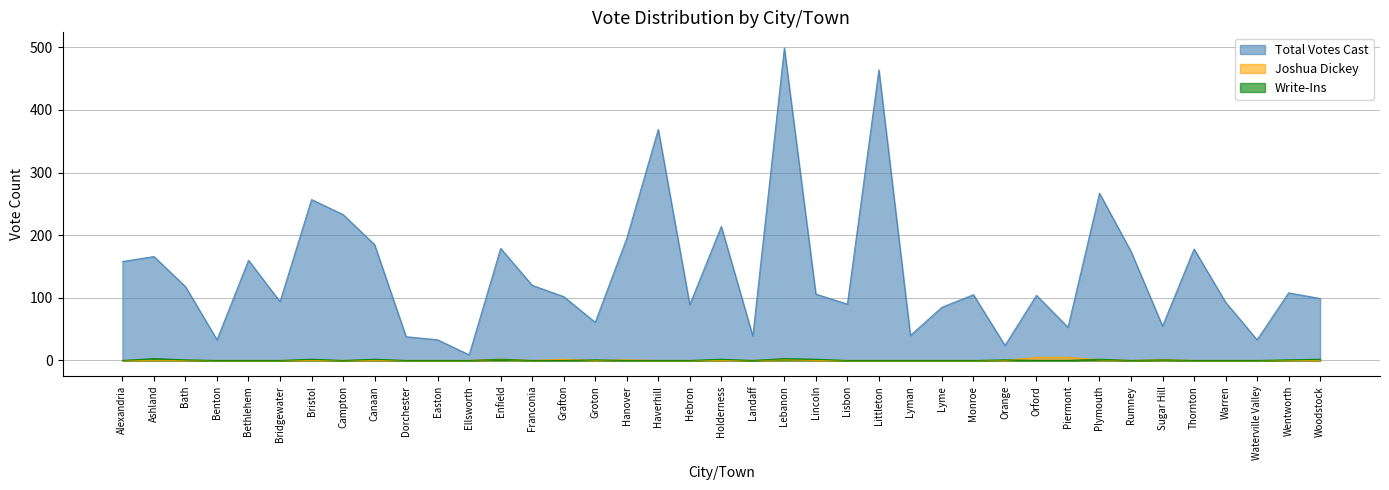

Reading right to left, extract all data points from this chart.

Total Votes Cast: 99	108	33	93	178	55	174	267	53	104	24	105	85	40	464	90	106	499	39	214	89	369	195	61	102	120	179	9	33	38	185	233	257	94	160	33	118	166	158
Joshua Dickey: 0	0	0	0	0	1	0	1	5	5	0	0	0	0	0	0	0	1	0	0	0	0	1	0	2	0	2	0	0	0	0	0	0	0	0	0	0	0	0
Write-Ins: 2	1	0	0	0	1	0	2	0	0	1	0	0	0	0	0	2	3	0	2	0	0	0	1	0	0	2	0	0	0	2	0	2	0	0	0	1	3	0